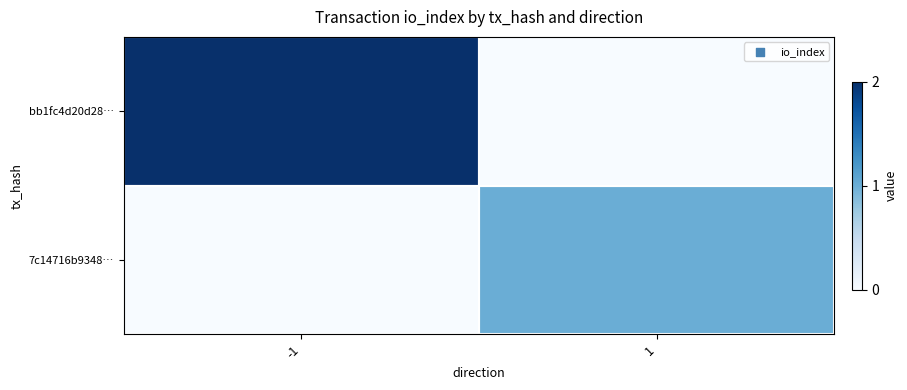

List the series in order of their overall mean, highest first.

bb1fc4d20d28…, 7c14716b9348…